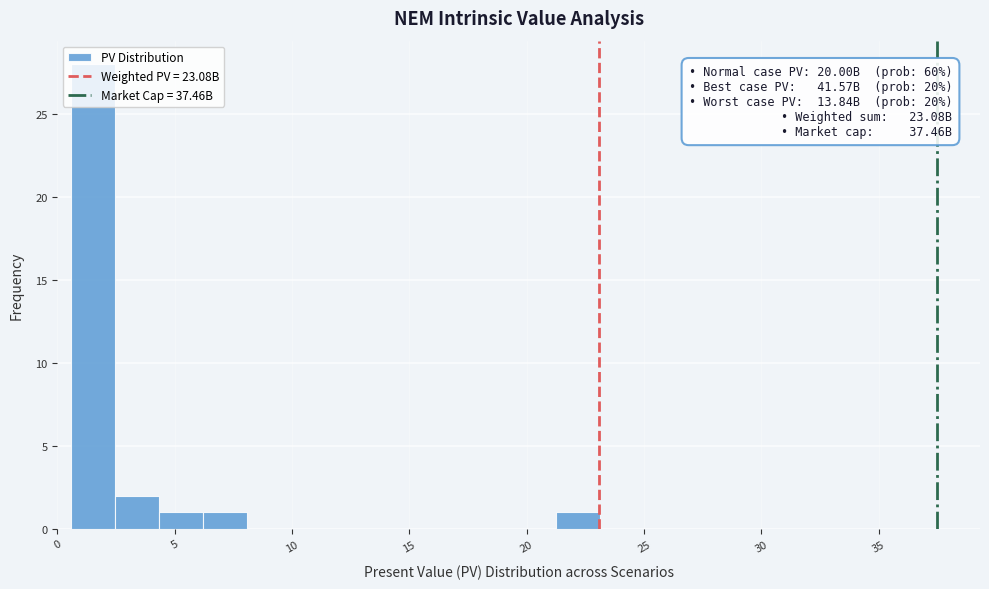

Around what value on the x-axis is the tallest bar? Give the approximate position of its centre, as read against the axis.

1.5